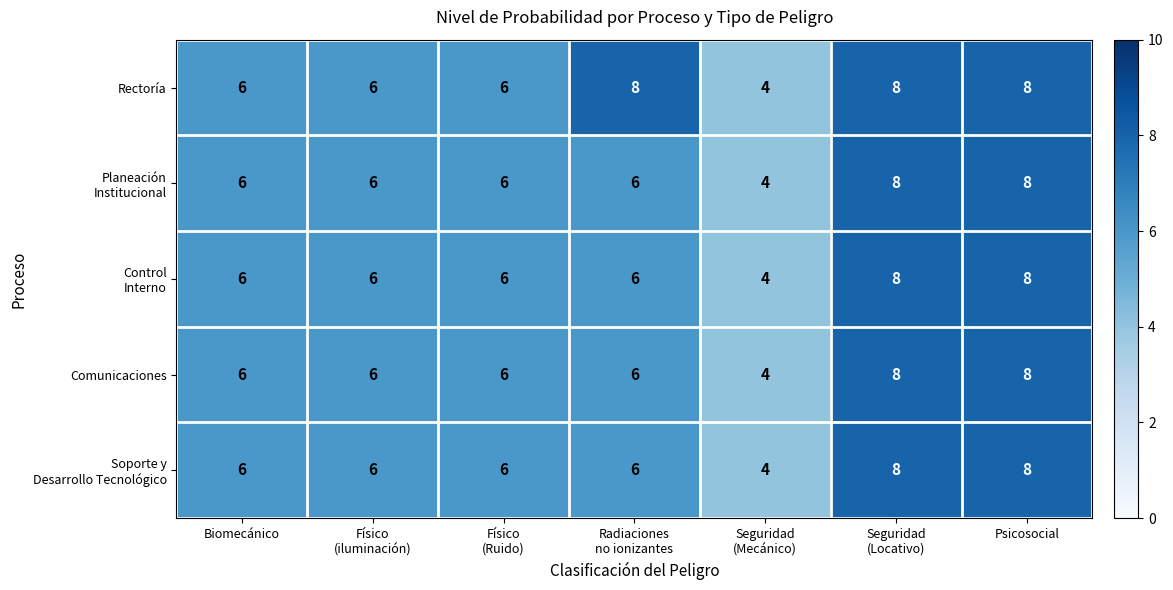

What is the average value of the Rectoría series?

7